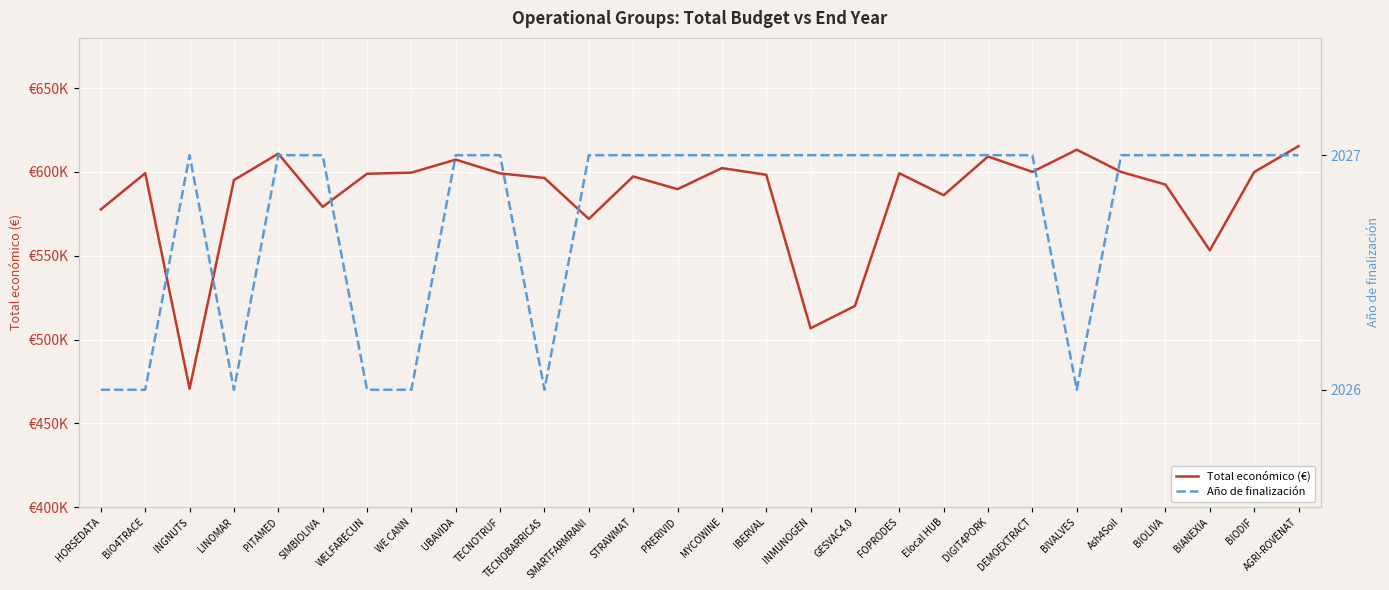

What is the difference between the highest and lowest values at GESVAC4.0?

518035.0